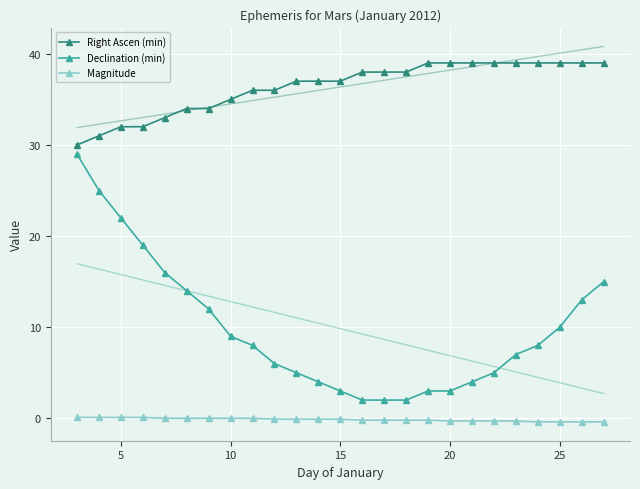

The Magnitude series shows 0.1 at 5. True or false?

True